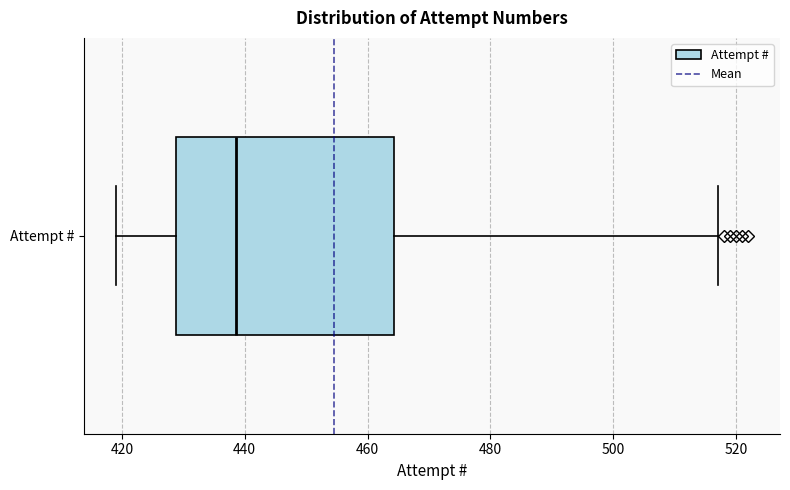

Read this box plot against the x-axis: the position of the median line, the range covered by the box, and the ends of both whiskers. The values are not printed on the chart, so give them approximately, as read against the axis.

median 438, box 428 to 464, whiskers 420 to 518